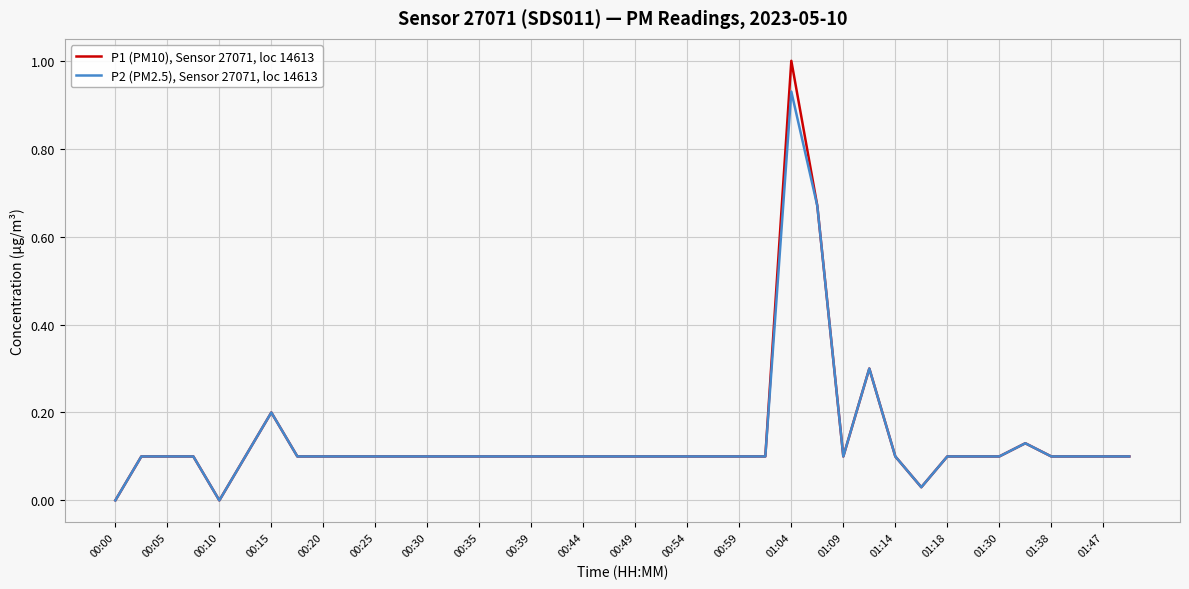

List the series in order of their overall mean, lowest first.

P2 (PM2.5), Sensor 27071, loc 14613, P1 (PM10), Sensor 27071, loc 14613